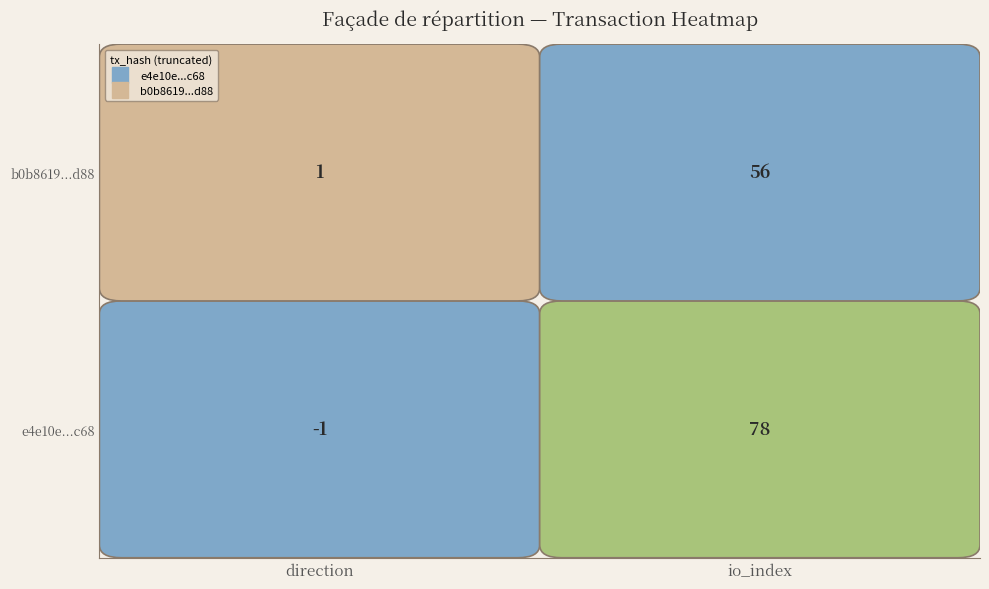

At which label is b0b8619d04dc6e51a98431c6ad29a6c2ab62d88 closest to 28?

direction